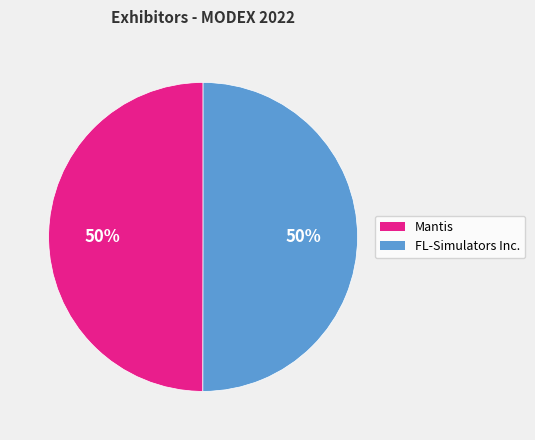

True or false: Mantis accounts for 56% of the total.

False